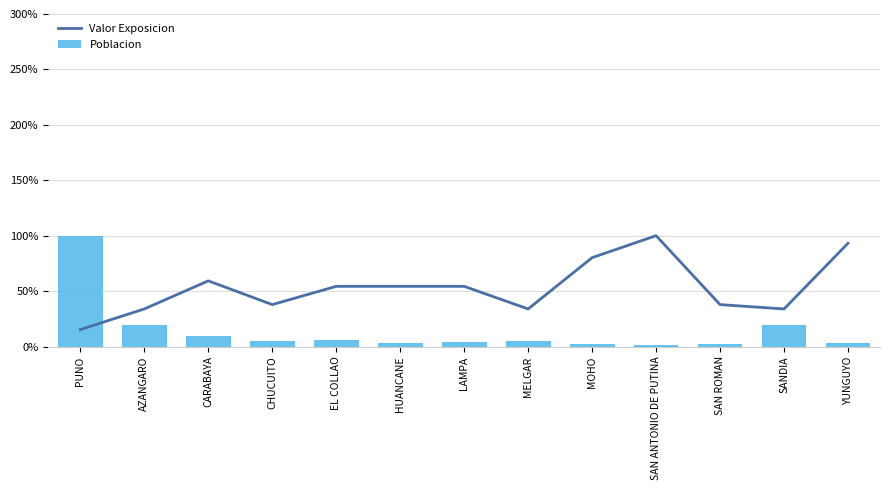

Which category has the lowest value in the Poblacion series?

SAN ANTONIO DE PUTINA